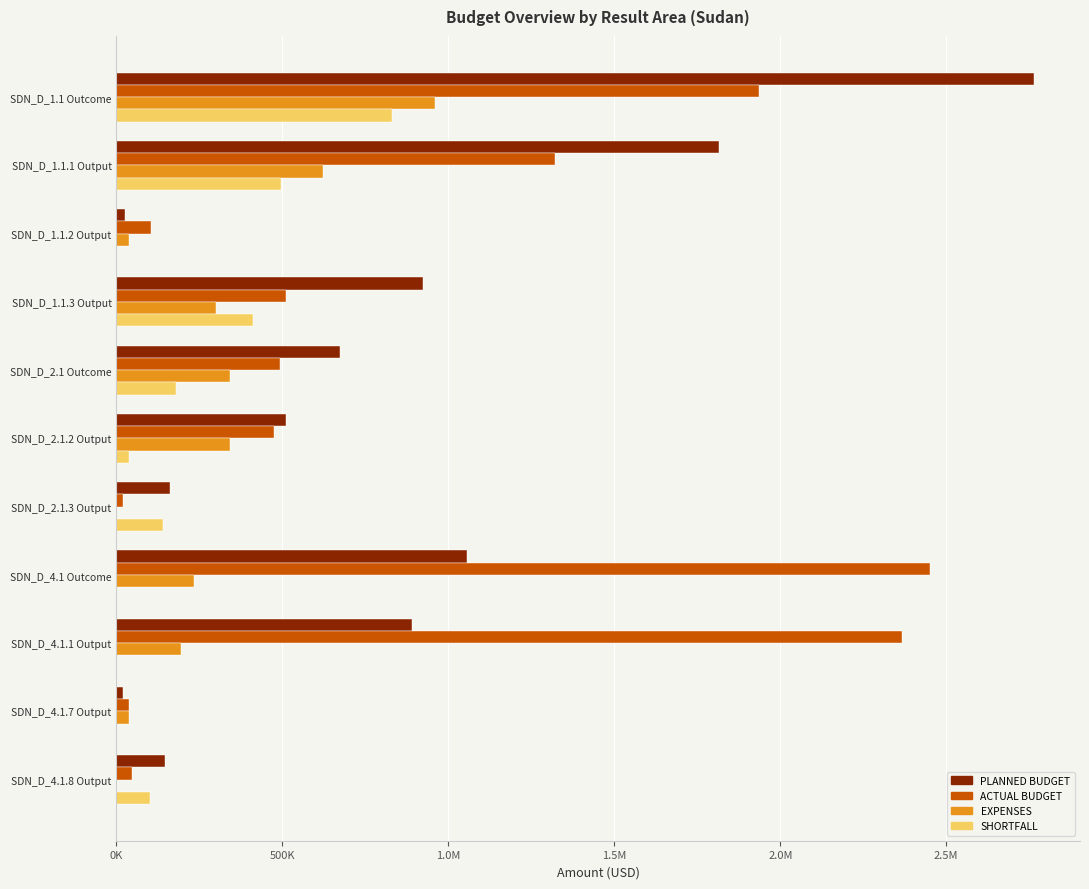

What are all the series names shown in the legend?

PLANNED BUDGET, ACTUAL BUDGET, EXPENSES, SHORTFALL